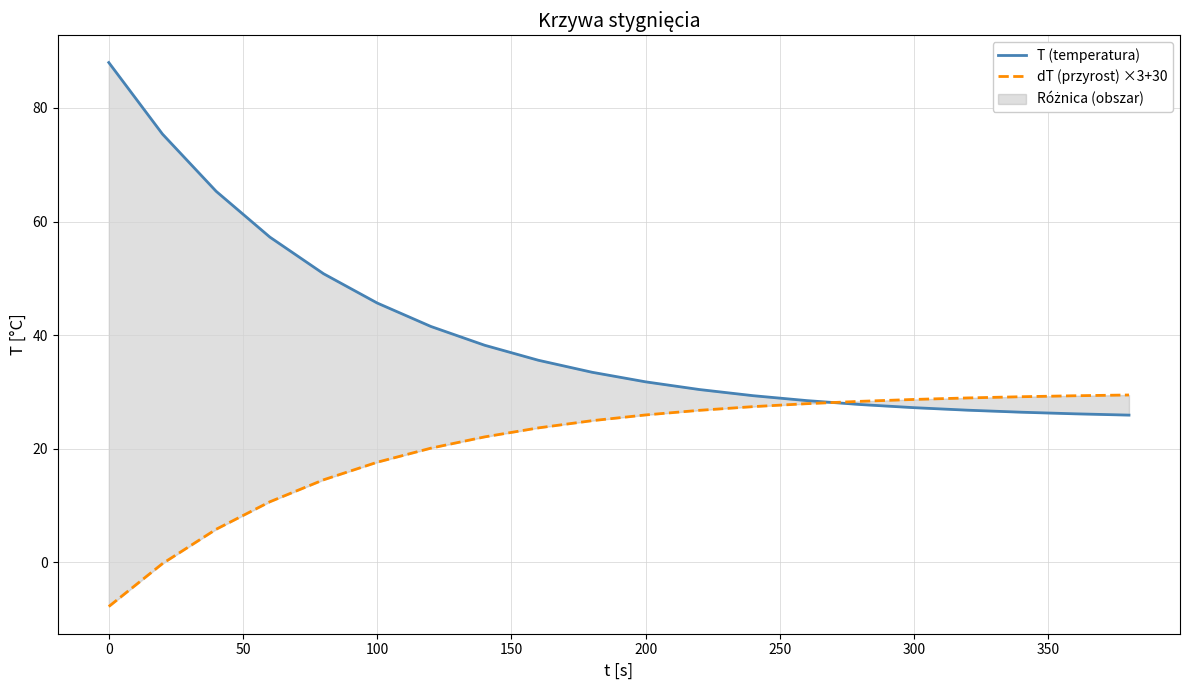

Reading right to left, extract all data points from this chart.

T (temperatura): 25.9	26.1	26.4	26.8	27.2	27.8	28.5	29.3	30.4	31.8	33.5	35.6	38.2	41.5	45.6	50.8	57.3	65.3	75.4	88.0
dT (przyrost) ×3+30: 29.5	29.3	29.1	28.9	28.7	28.3	27.9	27.4	26.8	25.9	24.9	23.7	22.1	20.1	17.6	14.5	10.6	5.8	-0.2	-7.8